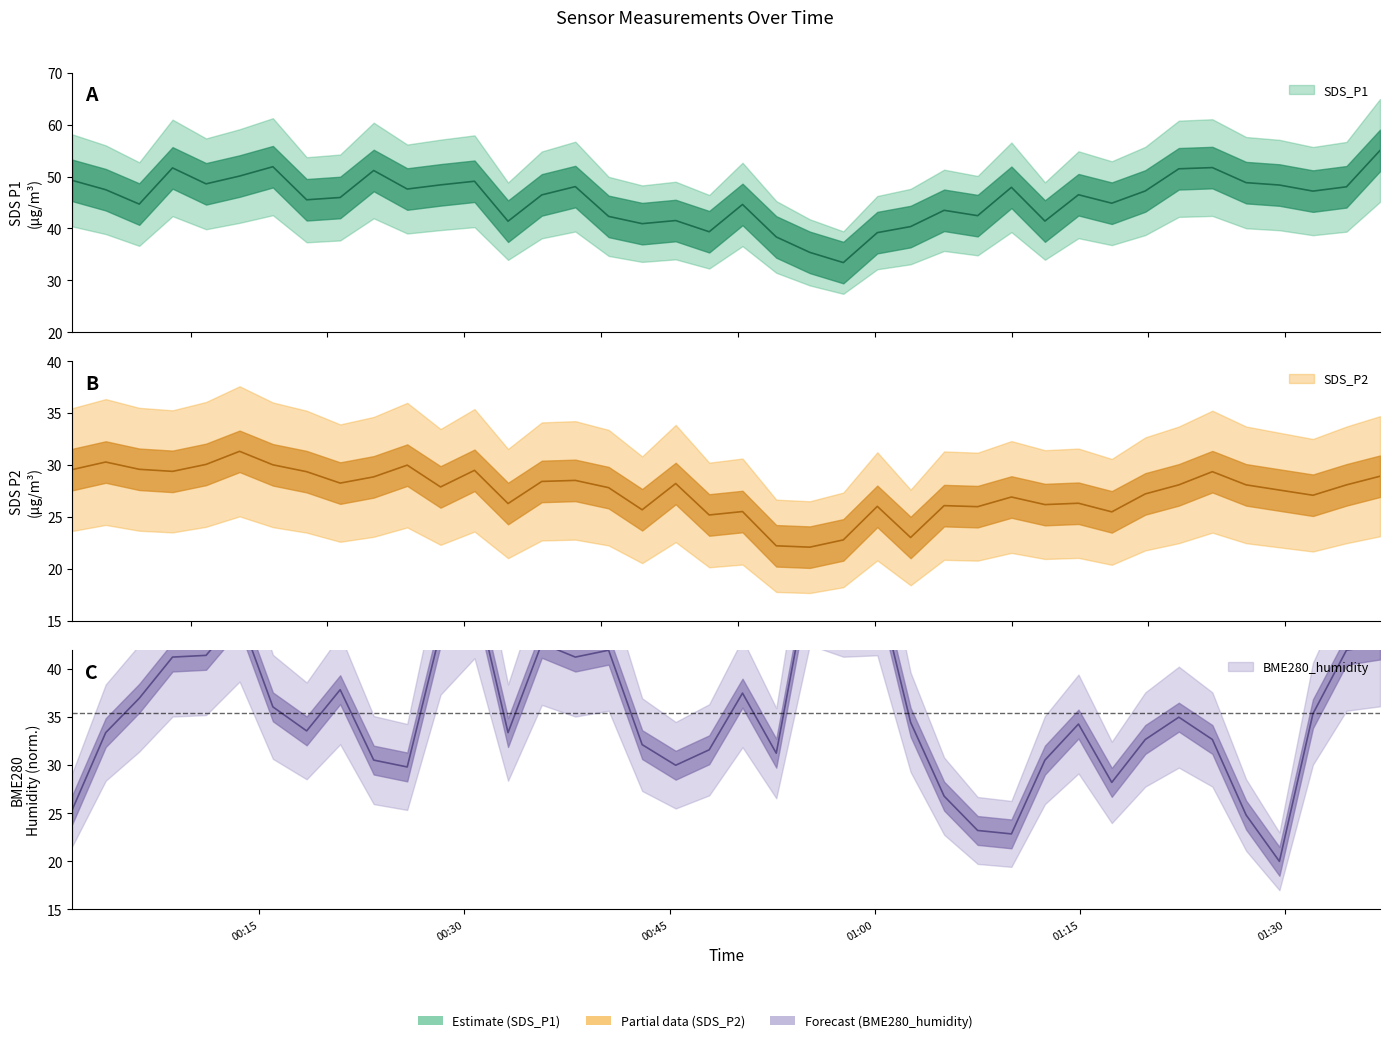

At which label does SDS_P1 reach its peak?

2021/11/05 01:36:55